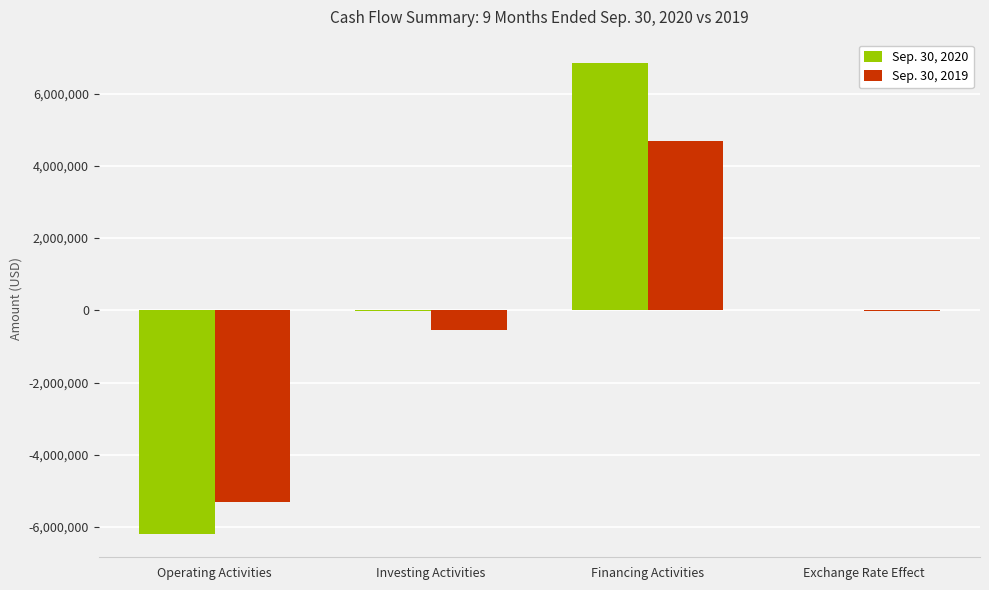

How many data points does each series have?

4